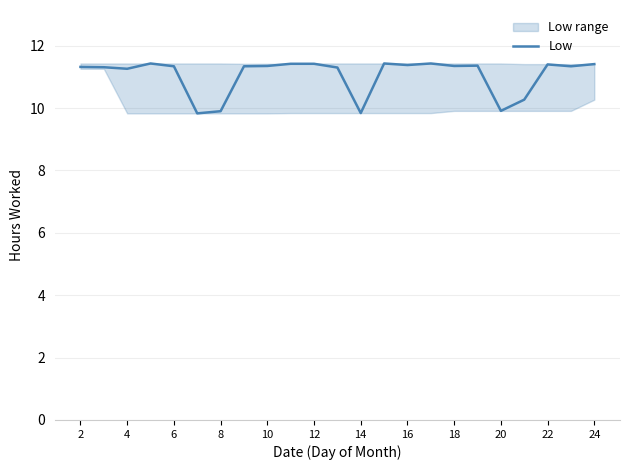

What is the greatest value displayed?

11.4